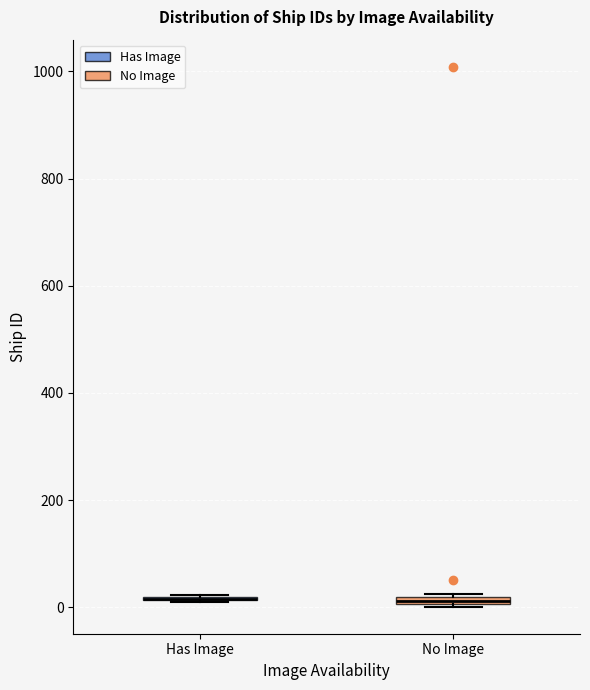

Where is the upper edge of the box for No Image on the y-axis? The values are not printed on the chart, so give them approximately, as read against the axis.

20